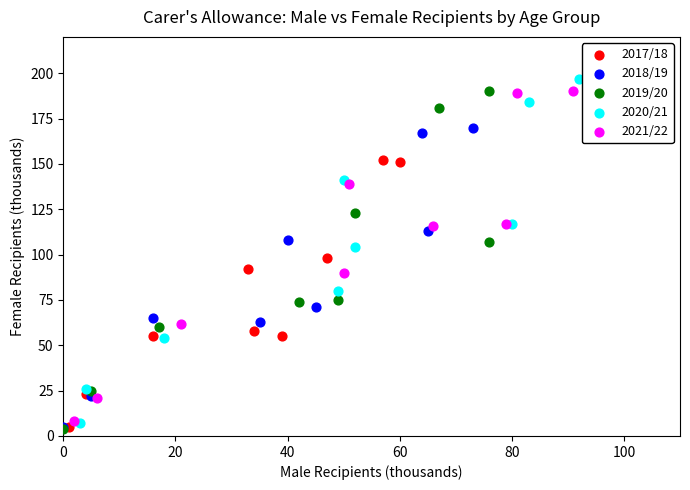

Which series has the largest Y range (max minus min)?

2020/21